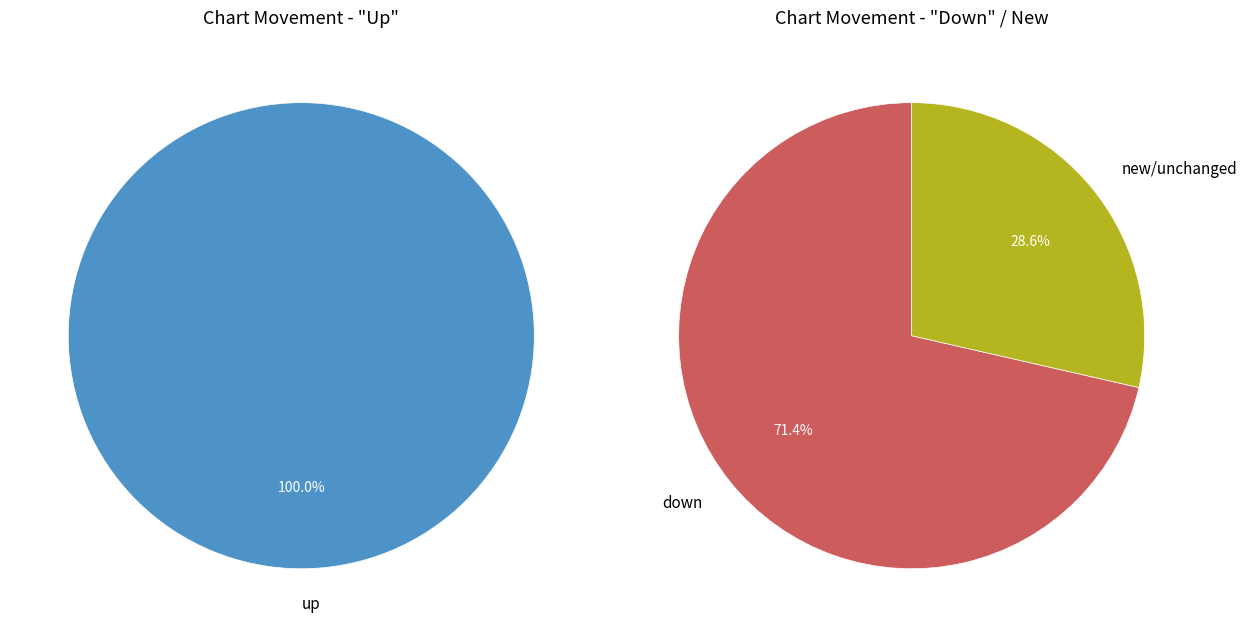

Does up account for over 50% of the chart?

Yes